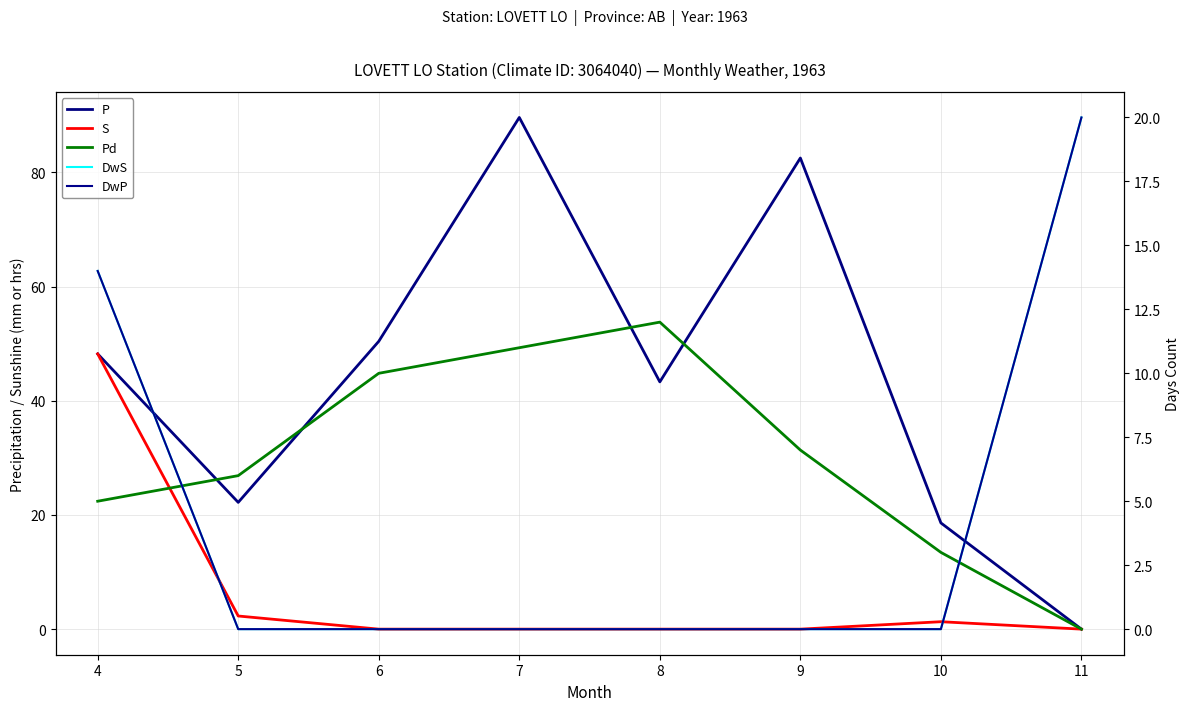

Reading left to right, transcribe all the data shown in this chart.

P: 48.2	22.2	50.4	89.6	43.3	82.5	18.6	0.0
S: 48.2	2.3	0.0	0.0	0.0	0.0	1.3	0.0
Pd: 5.0	6.0	10.0	11.0	12.0	7.0	3.0	0.0
DwS: 14.0	0.0	0.0	0.0	0.0	0.0	0.0	20.0
DwP: 14.0	0.0	0.0	0.0	0.0	0.0	0.0	20.0